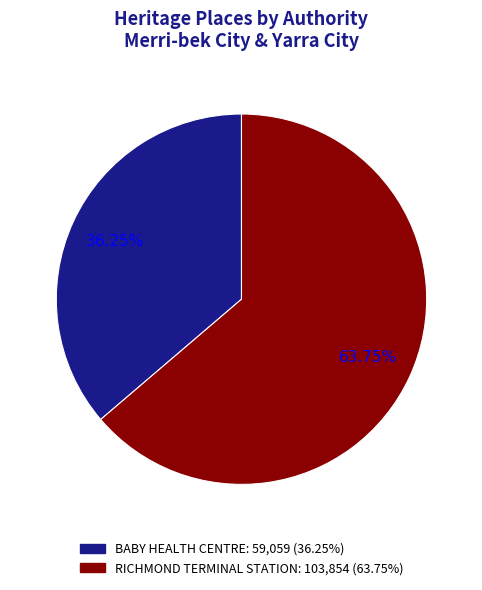

What is the largest slice in the pie chart?

RICHMOND TERMINAL STATION